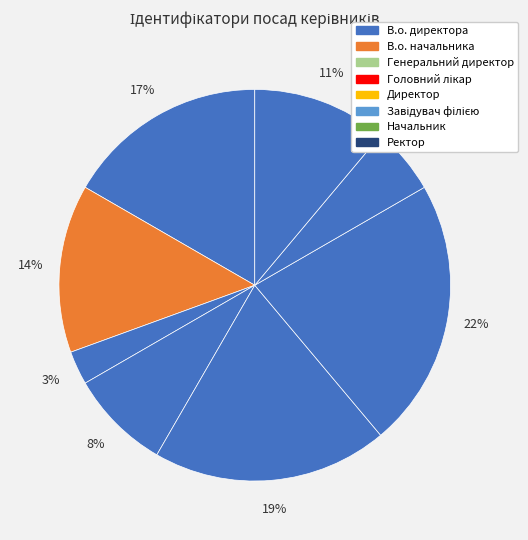

Between Ректор and Начальник, which is larger?

Ректор